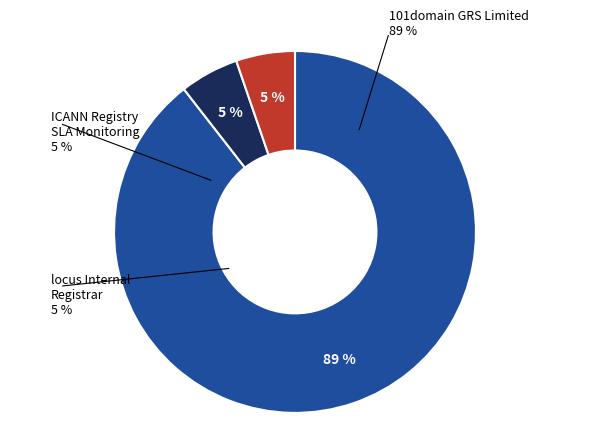

Rank the categories by value from highest to lowest.

101domain GRS Limited, ICANN Registry SLA Monitoring, locus Internal Registrar